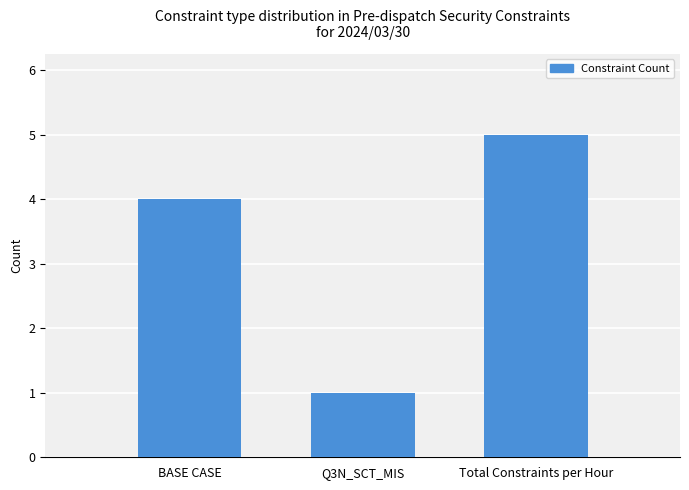

Reading left to right, list all the values displayed in this chart.

4	1	5